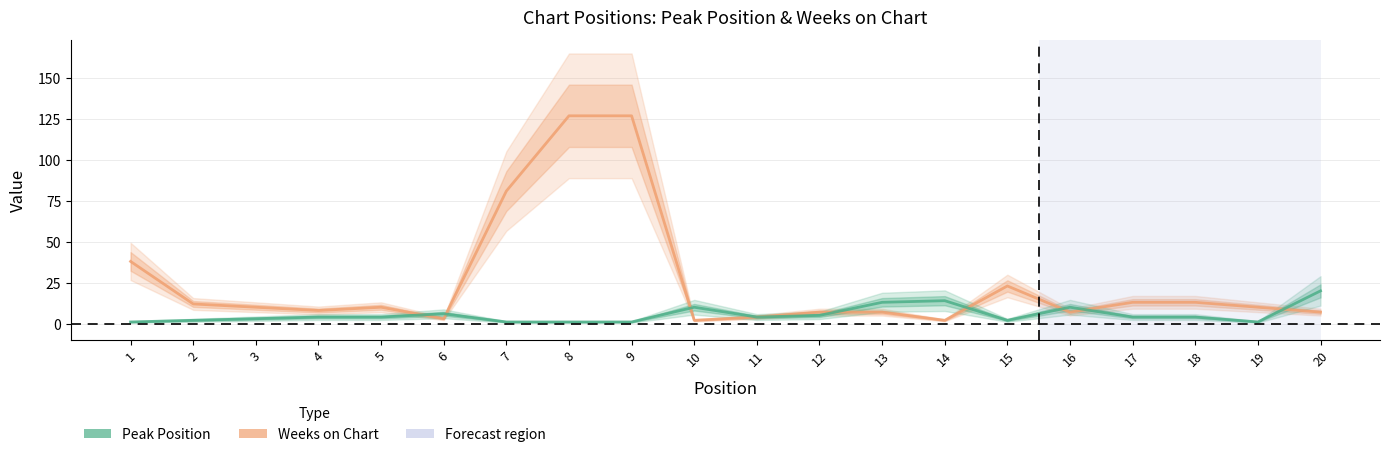

What is the smallest value displayed?

1